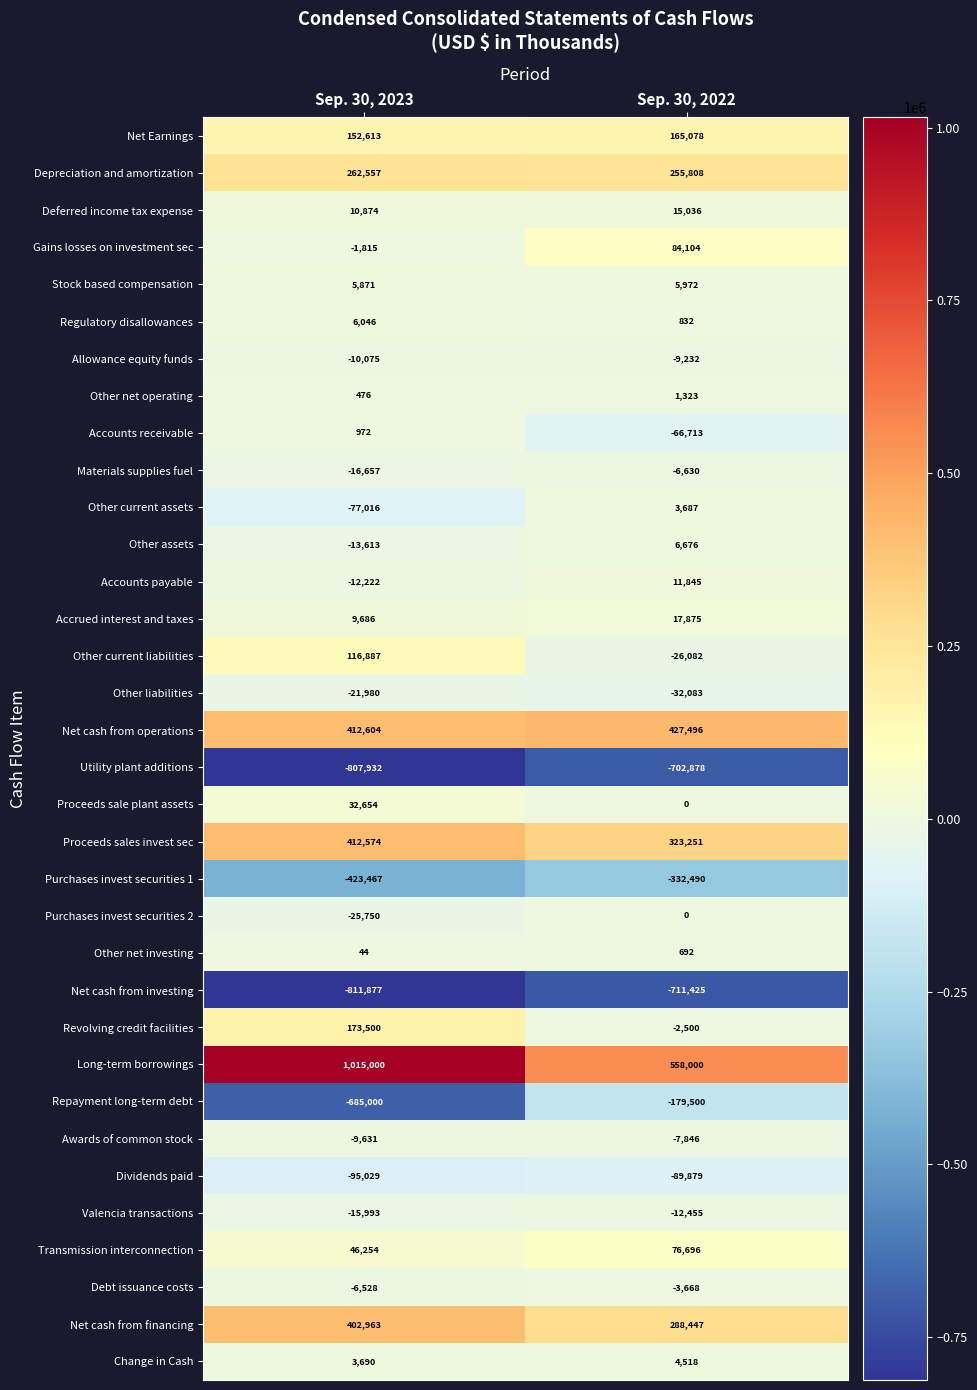

Where is Stock based compensation nearest to the value 5921?

Sep. 30, 2023